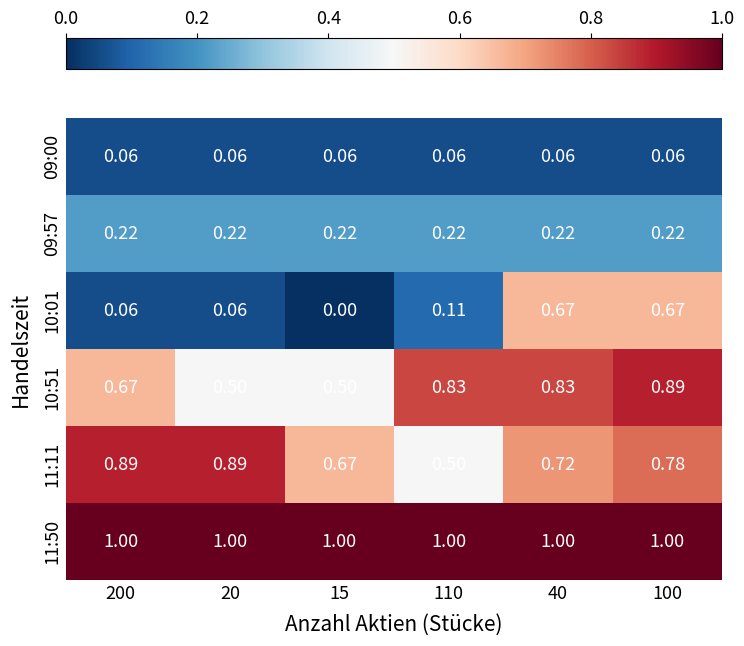

Which label corresponds to the smallest value in the chart?

15